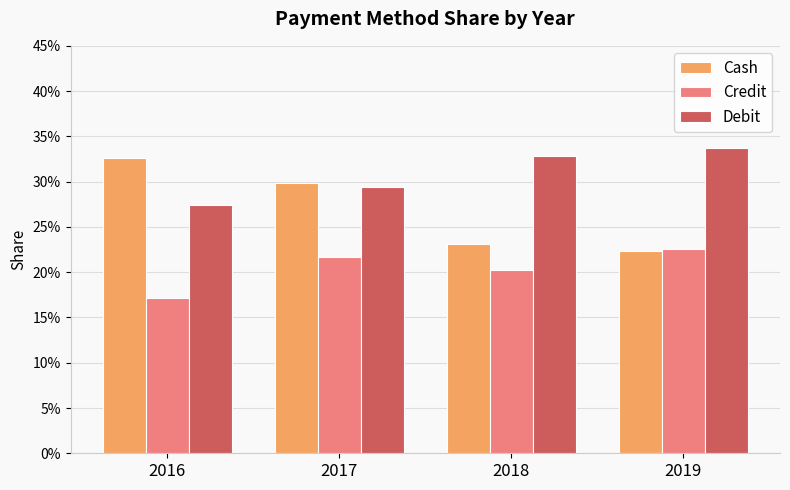

What are all the series names shown in the legend?

Cash, Credit, Debit